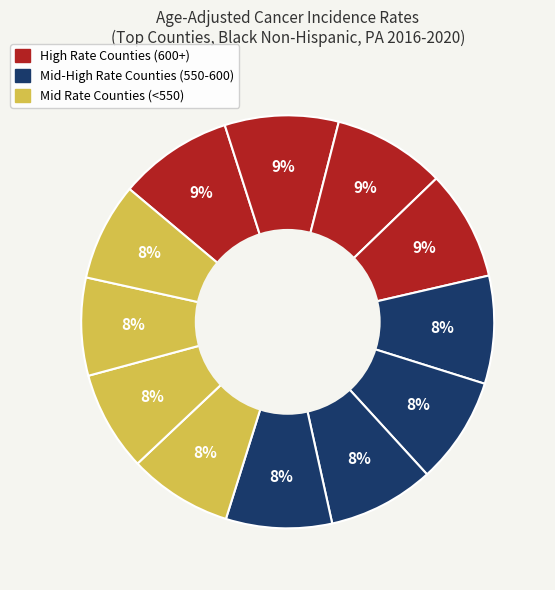

Count the number of slices in the pie.

12